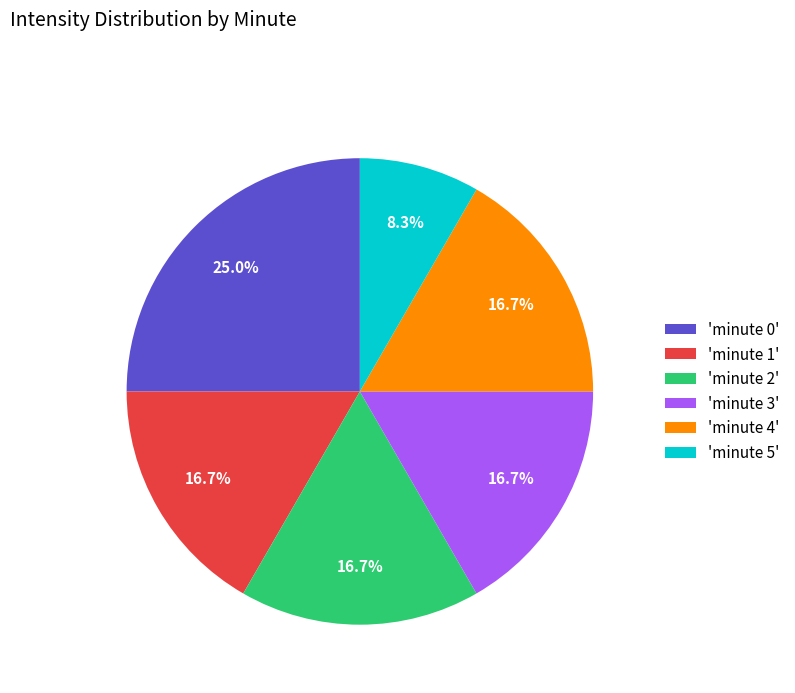

How much of the chart is everything except 'minute 0'?

75.0%